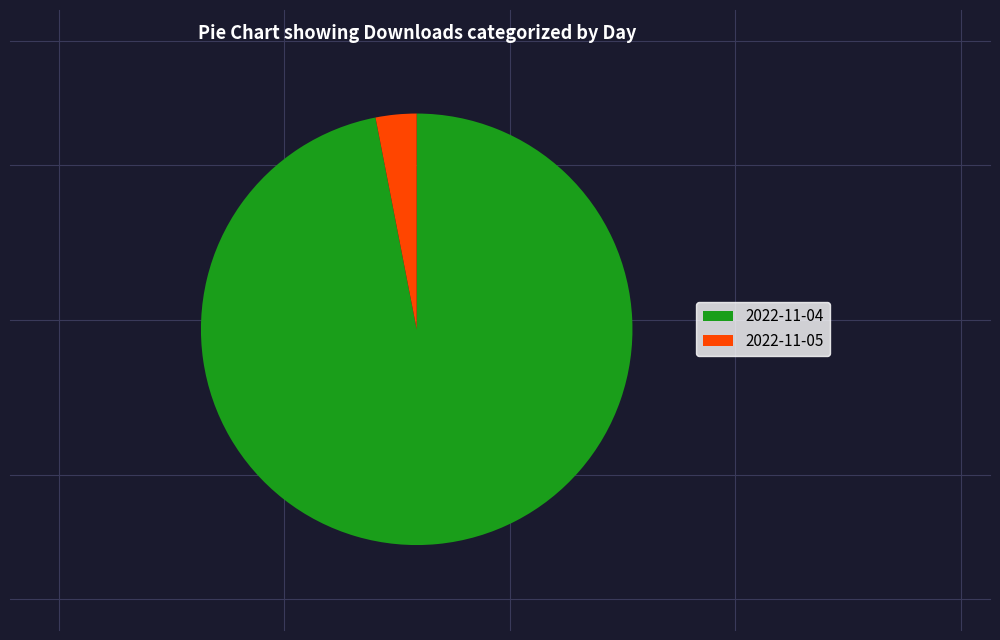

Is it true that 2022-11-04 is 97% of the pie?

True